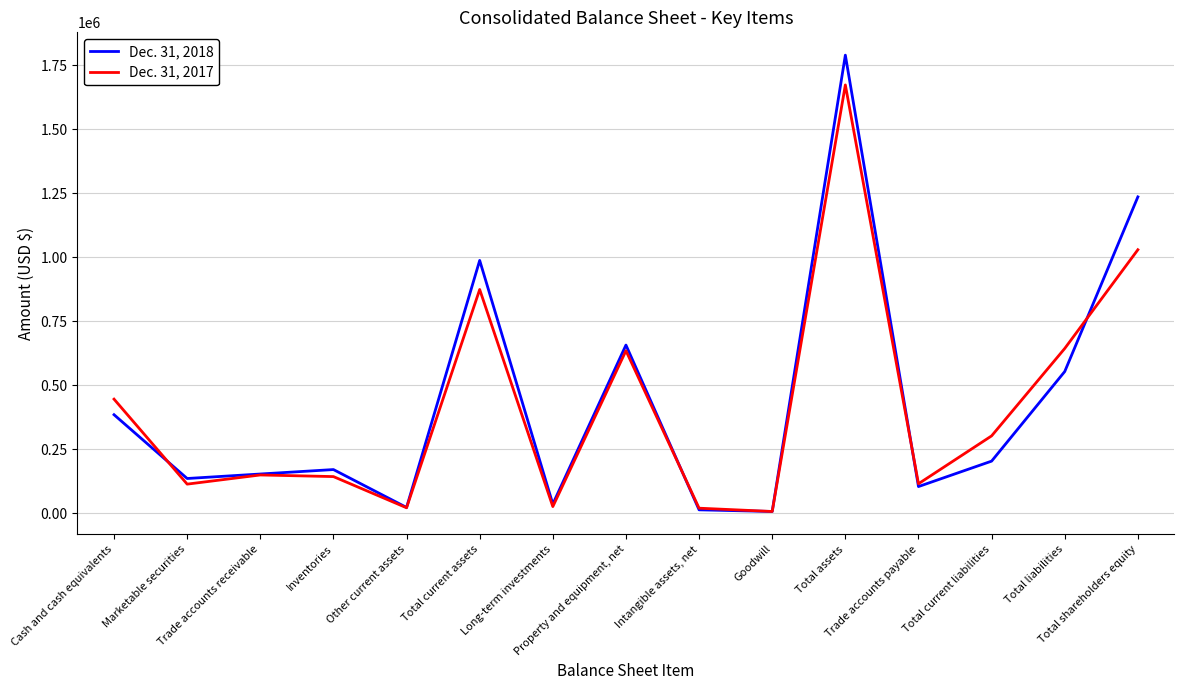

True or false: Dec. 31, 2018 has more than 0 interior local peaks.

True